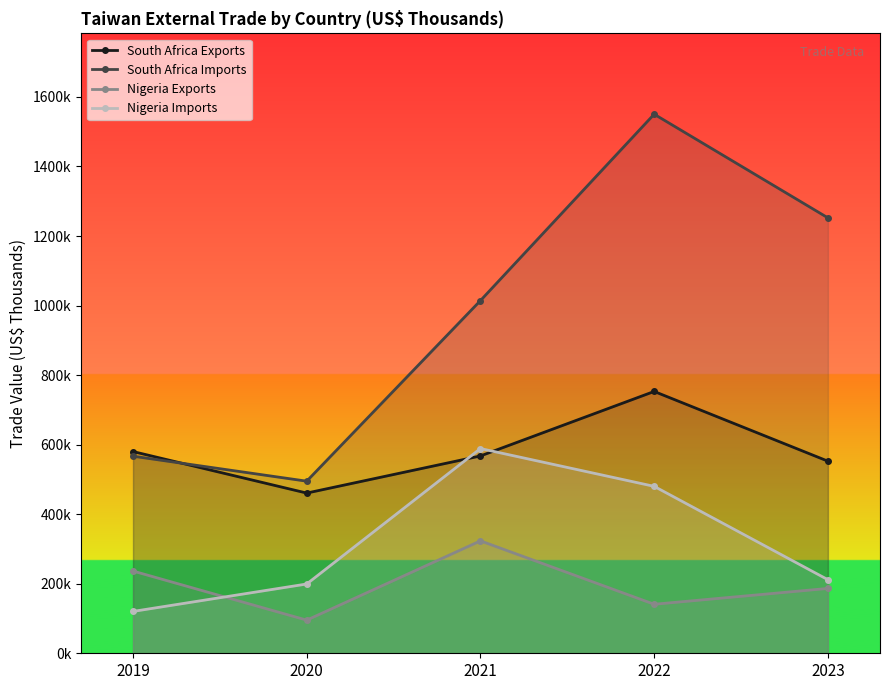

Rank the series at 2019 from lowest to highest value.

Nigeria Imports, Nigeria Exports, South Africa Imports, South Africa Exports